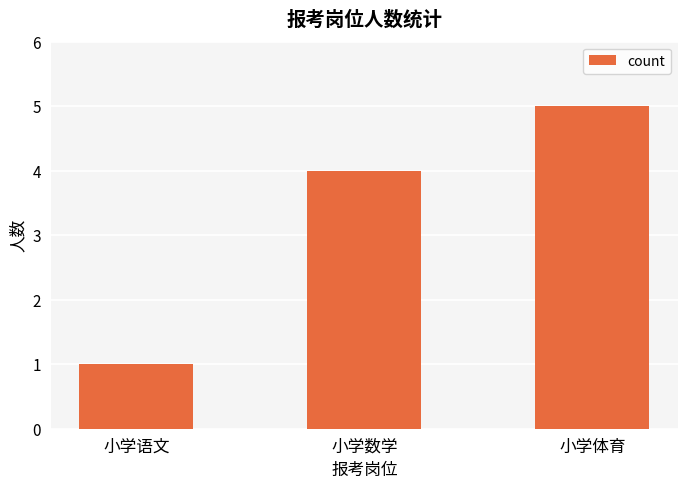

How many data points does each series have?

3